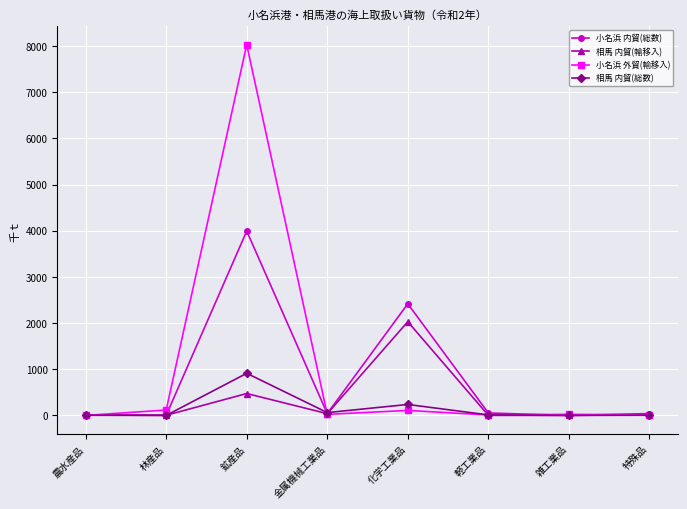

At which category does 小名浜 内貿(総数) reach its first local peak?

鉱産品